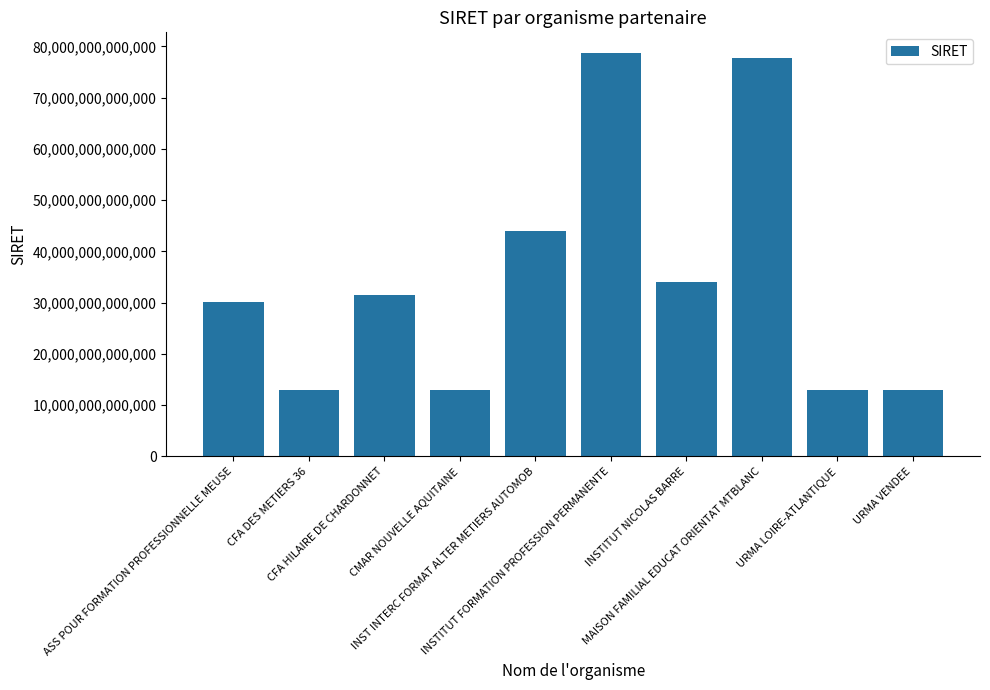

Reading left to right, extract all data points from this chart.

30019718300027	13002798000114	31448072400017	13002792300015	43953359700019	78804163000047	34012780200015	77661993400016	13002068800045	13002068800144